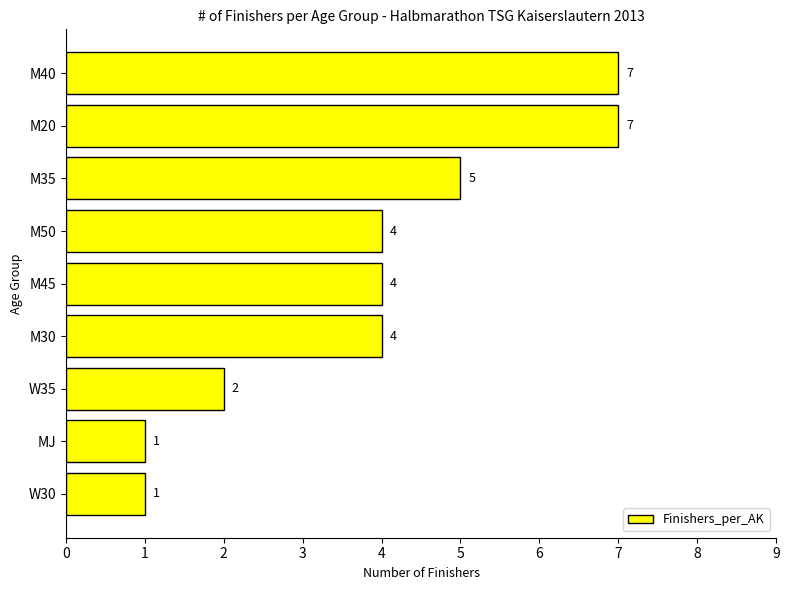

Reading bottom to top, extract all data points from this chart.

W30=1	MJ=1	W35=2	M30=4	M45=4	M50=4	M35=5	M20=7	M40=7